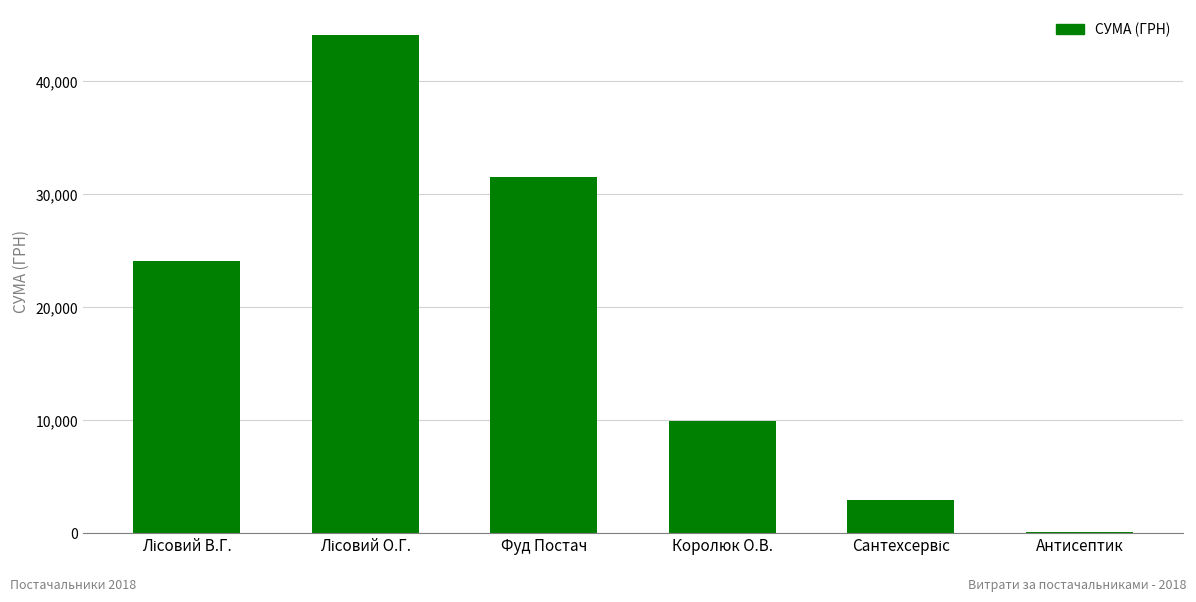

Between Фуд Постач and Королюк О.В., which is larger?

Фуд Постач